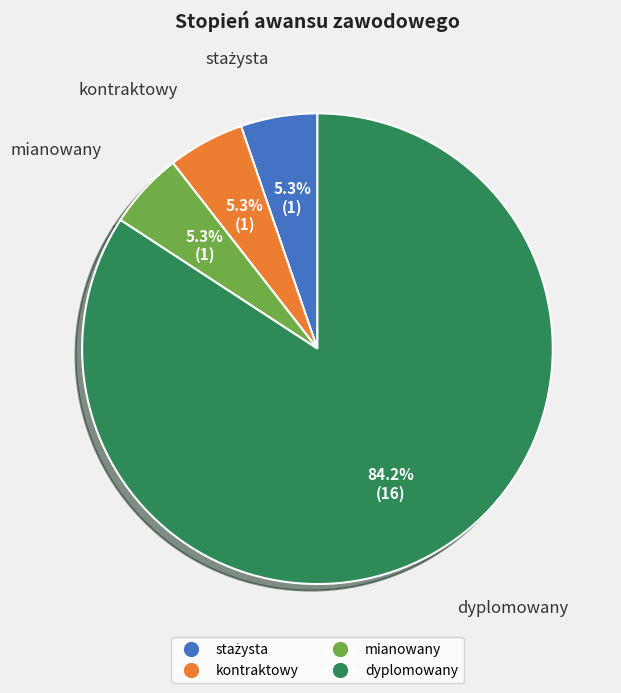

To the nearest percent, what portion does kontraktowy represent?

5%